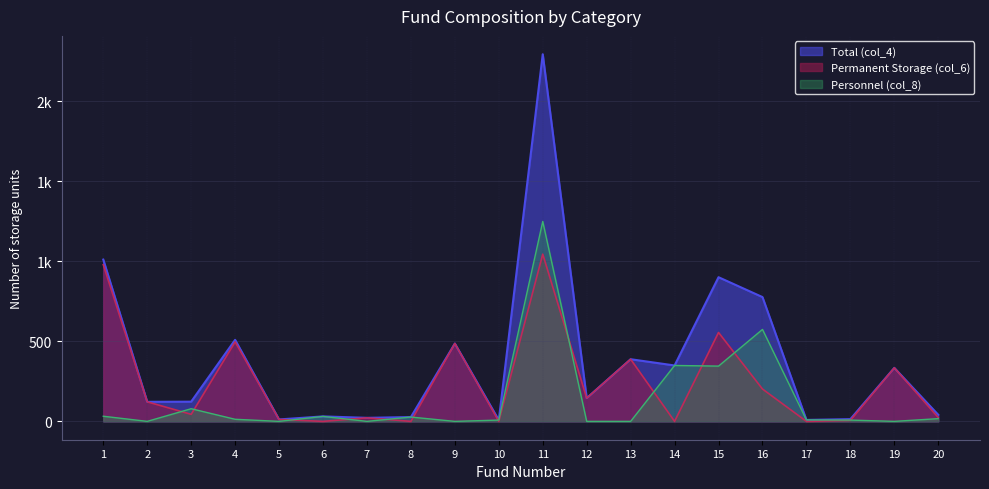

Is it true that Total (col_4) equals 388 at 13?

True